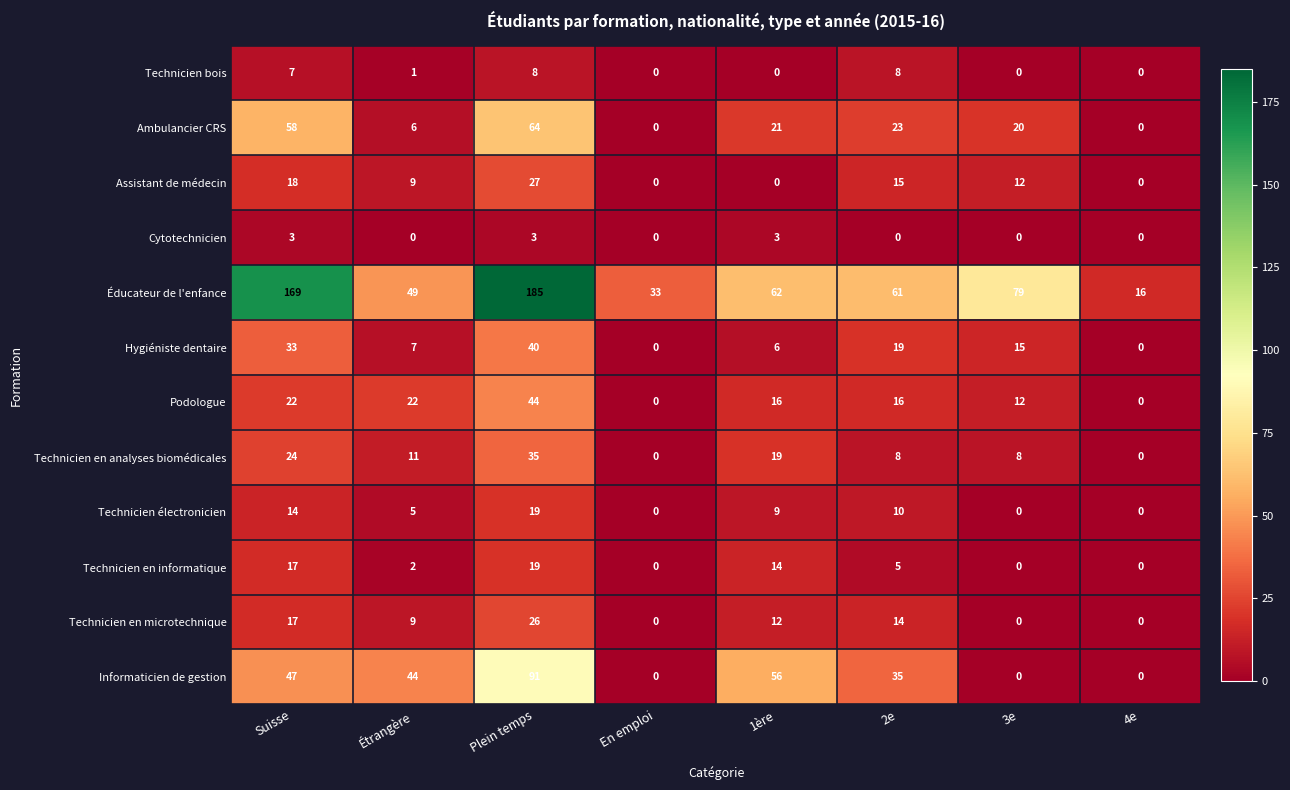

Read the Éducateur de l'enfance value at 2e.

61